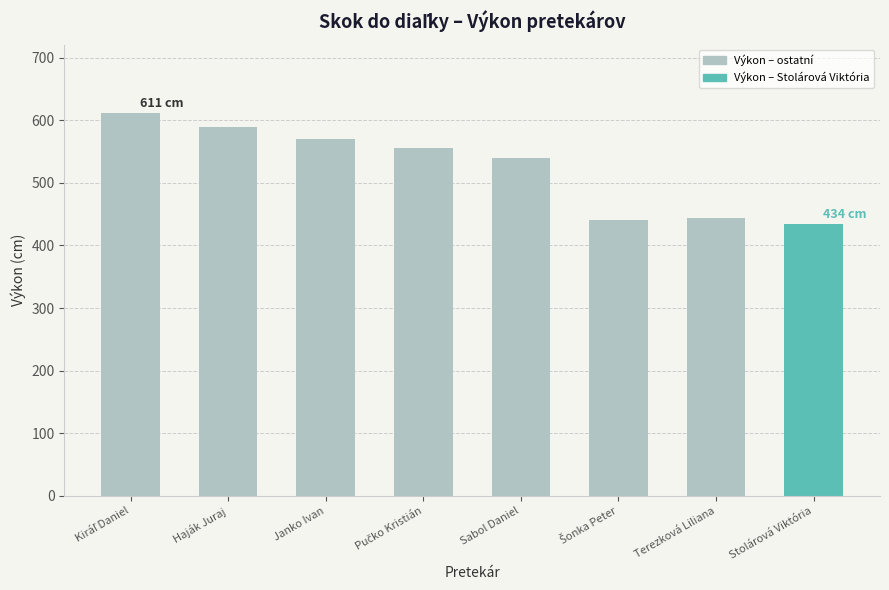

What is the label of the 6th bar from the right?

Janko Ivan